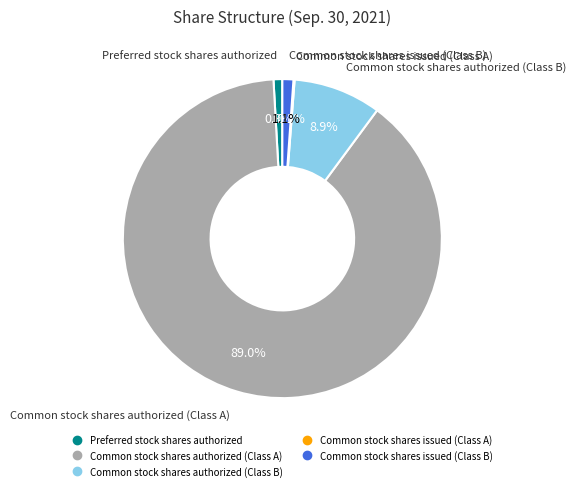

Which slice is the largest?

Common stock shares authorized (Class A)